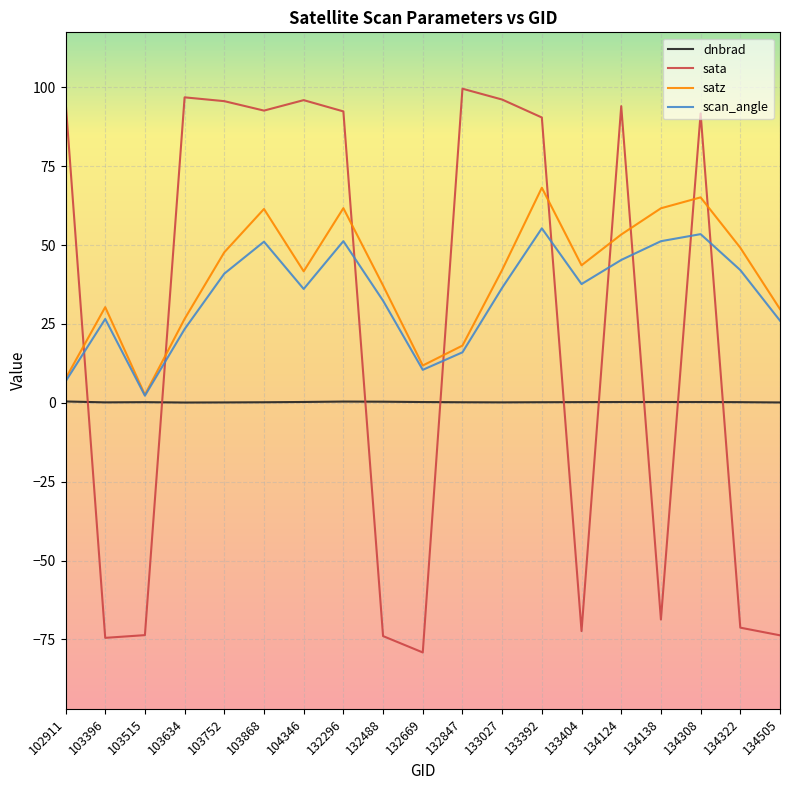

What is the approximate value of dnbrad at 103634?

0.1